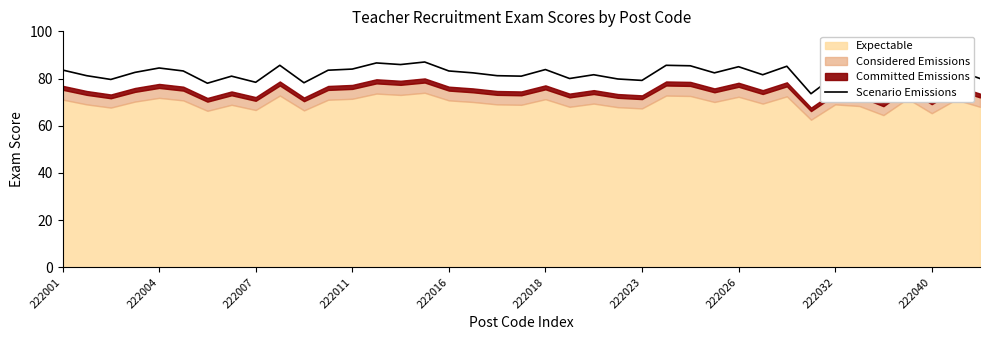

True or false: the data has more than 0 interior local peaks.

True